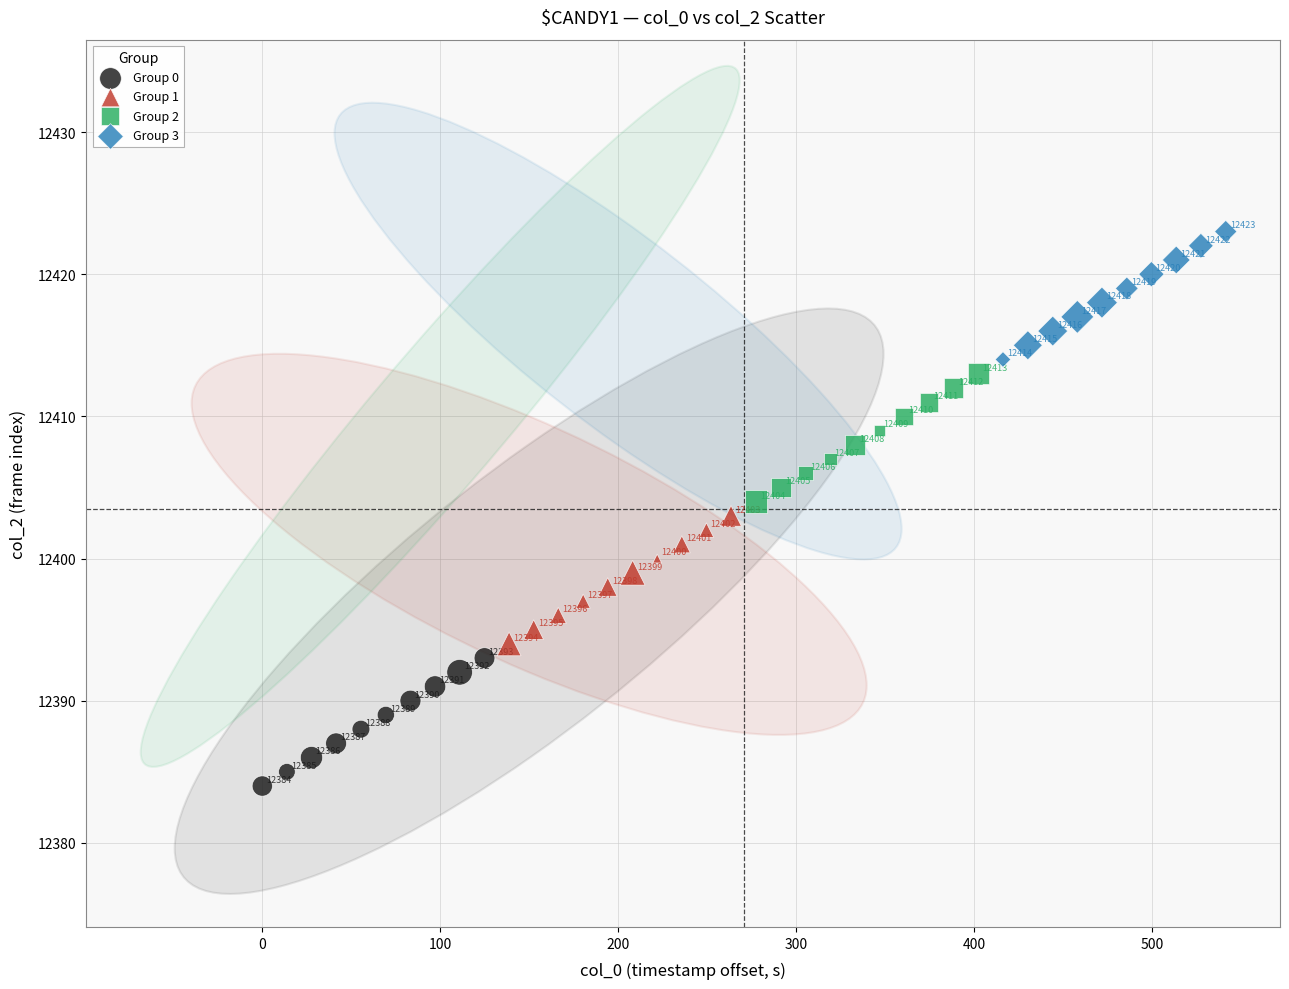

Which series reaches the maximum Y coordinate?

Group 3